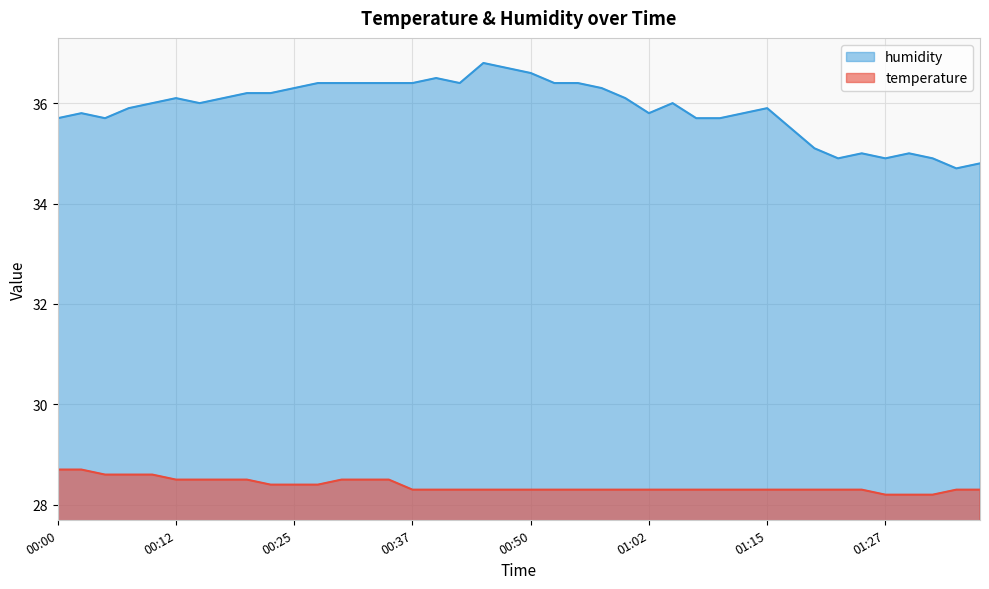

What are all the series names shown in the legend?

humidity, temperature